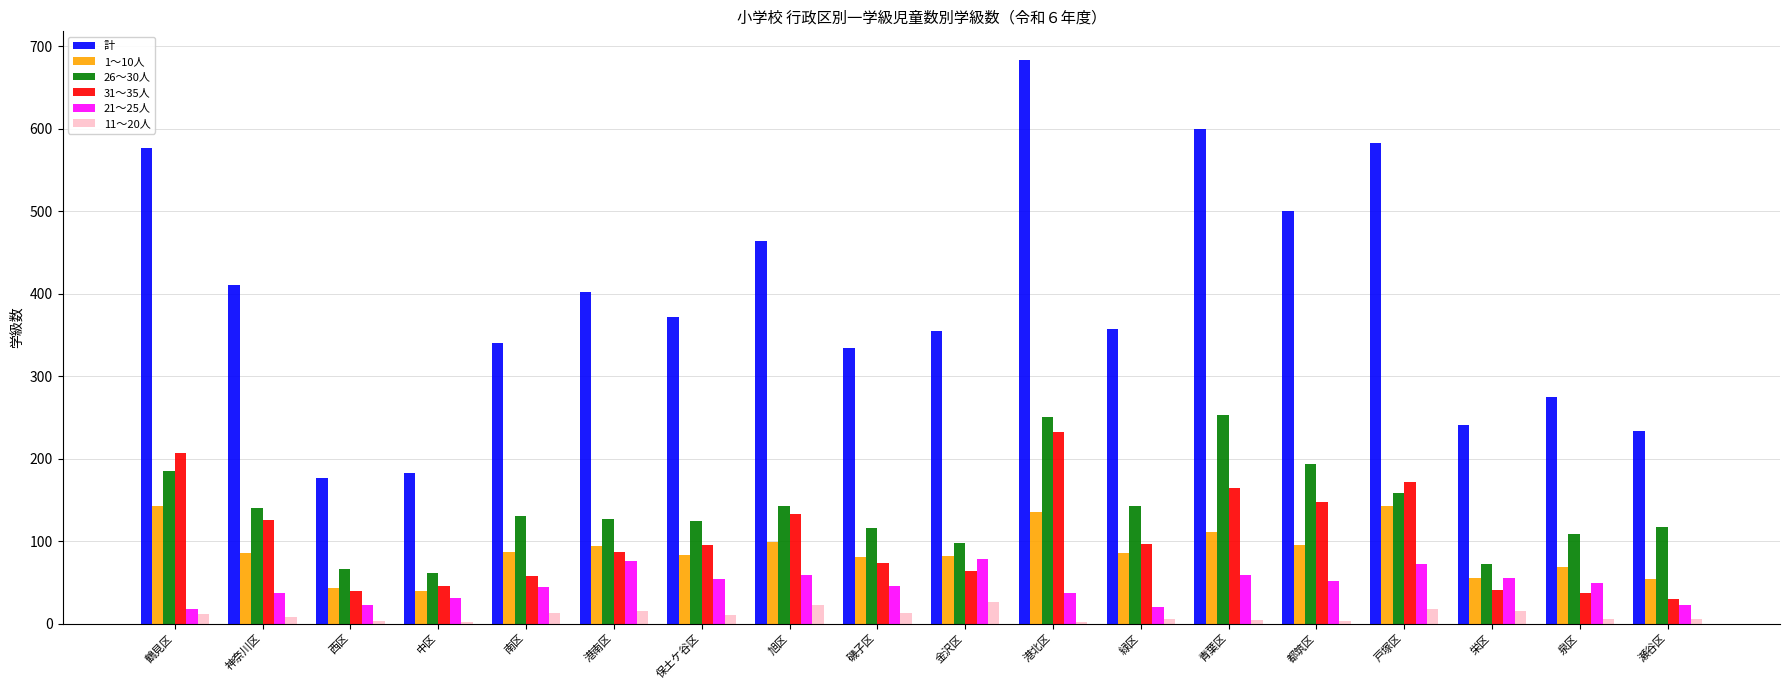

Which label corresponds to the largest value in the chart?

港北区